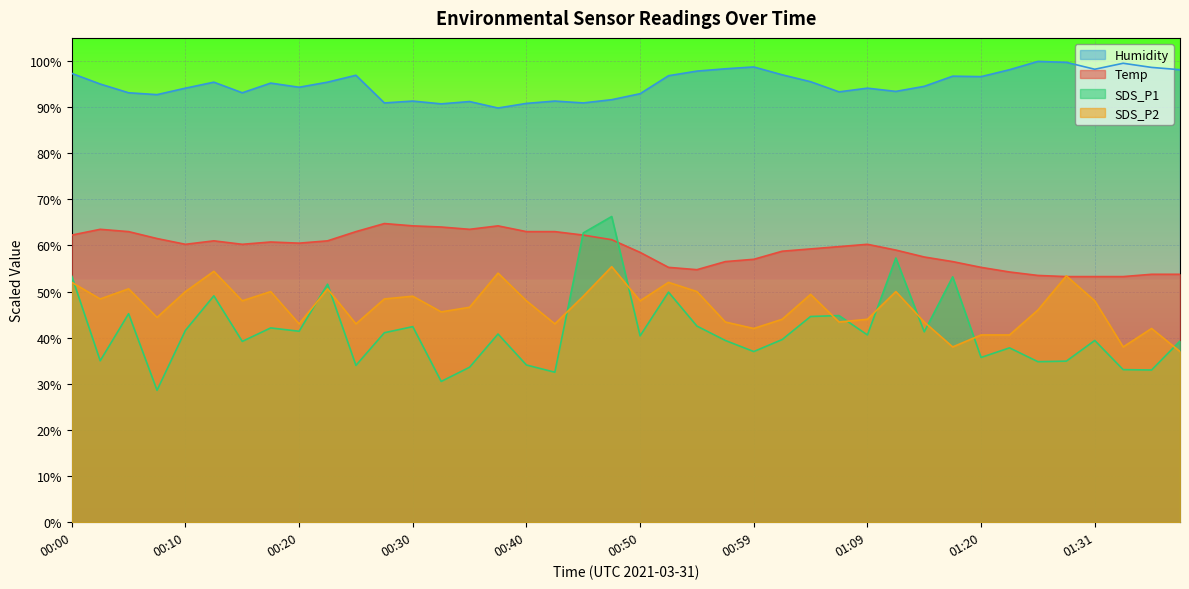

True or false: Temp has a value of 90.5 at 01:31.

False